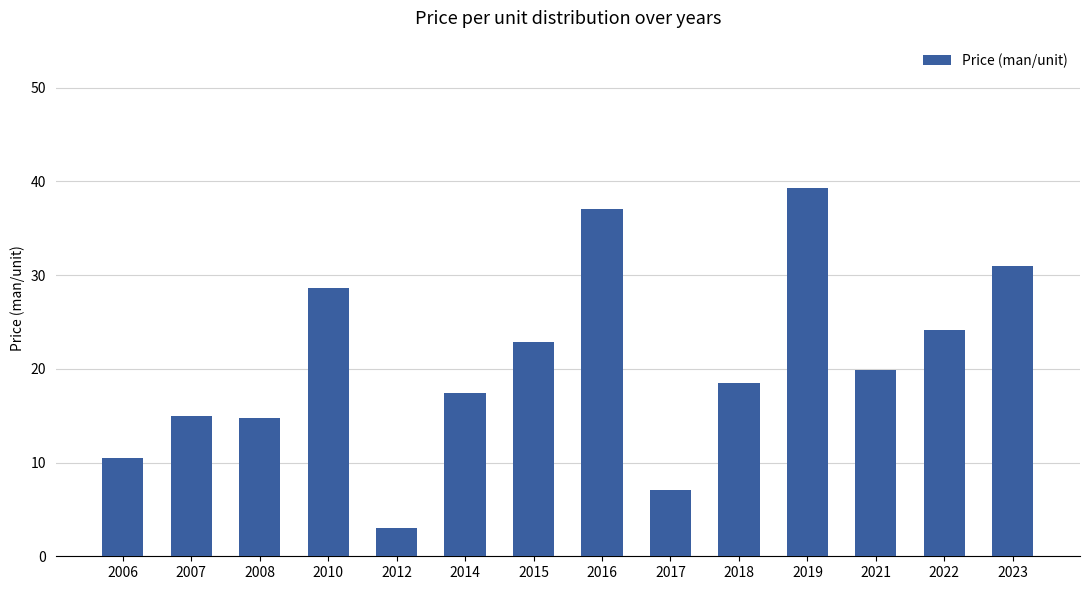

How many categories are shown in the chart?

14